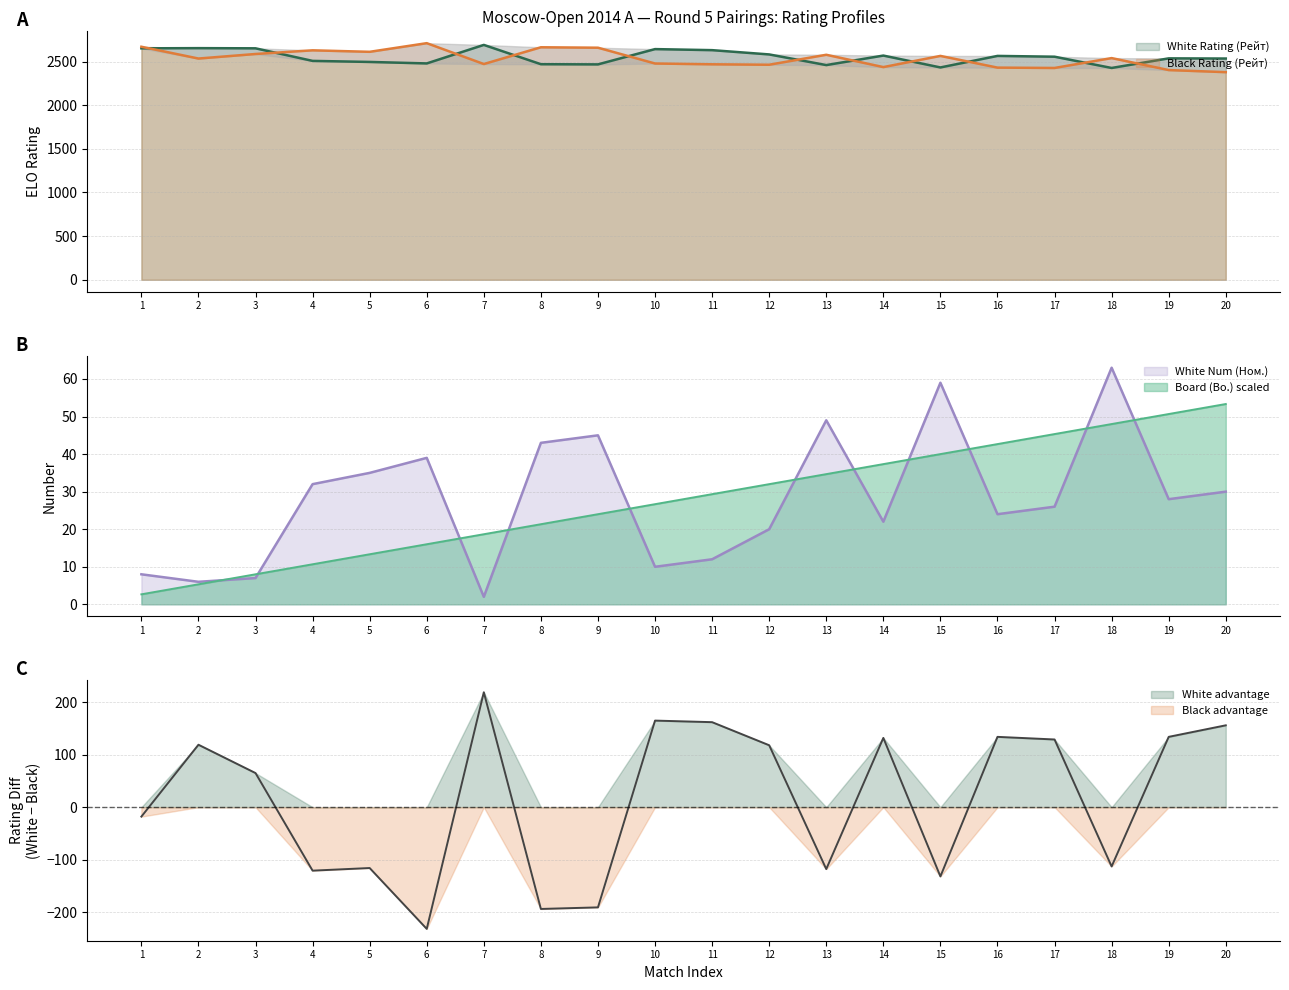

True or false: Board (Bo.) and Black Rating (Рейт) cross at least once.

False